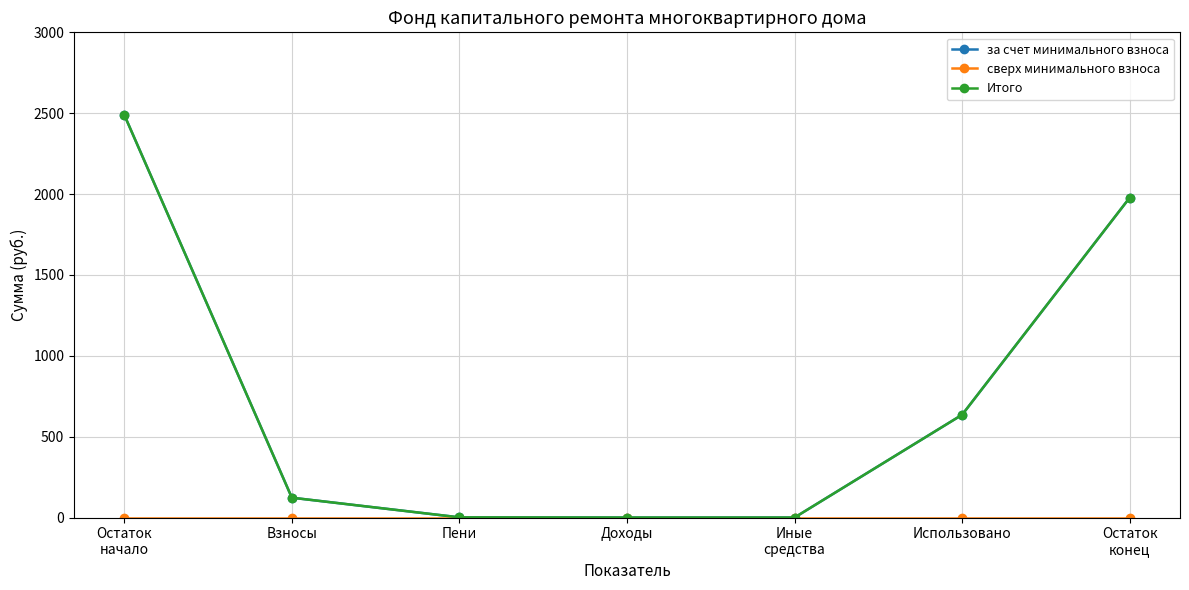

At Иные
средства, list the series in order from largest to smallest.

за счет минимального взноса, сверх минимального взноса, Итого